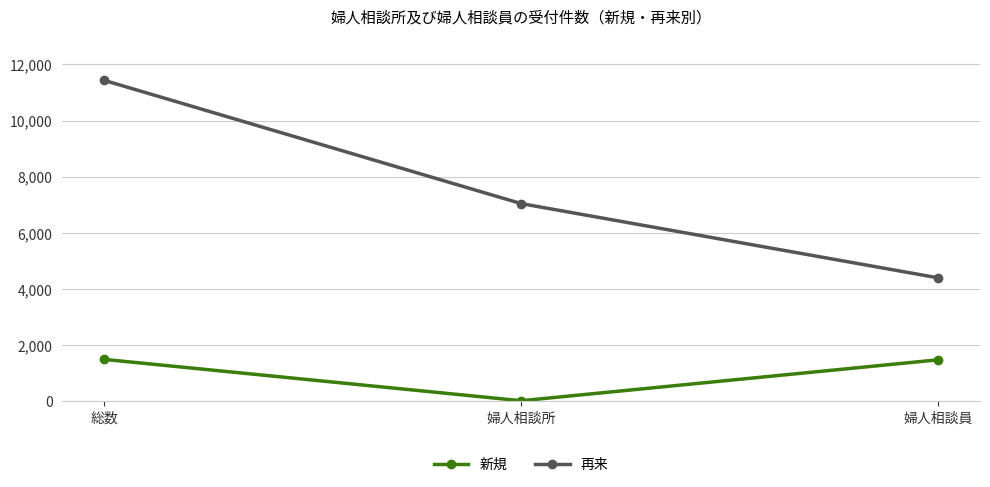

What is the average value of the 新規 series?

993